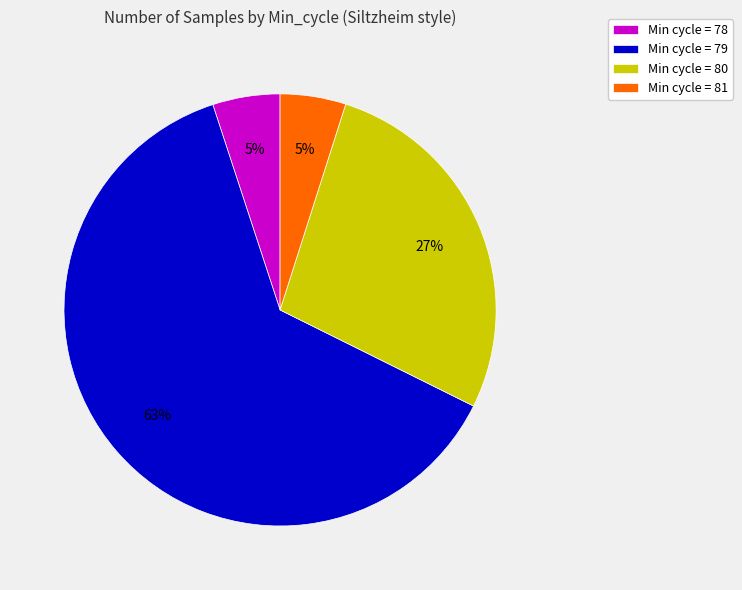

Does Min cycle = 79 account for over 50% of the chart?

Yes